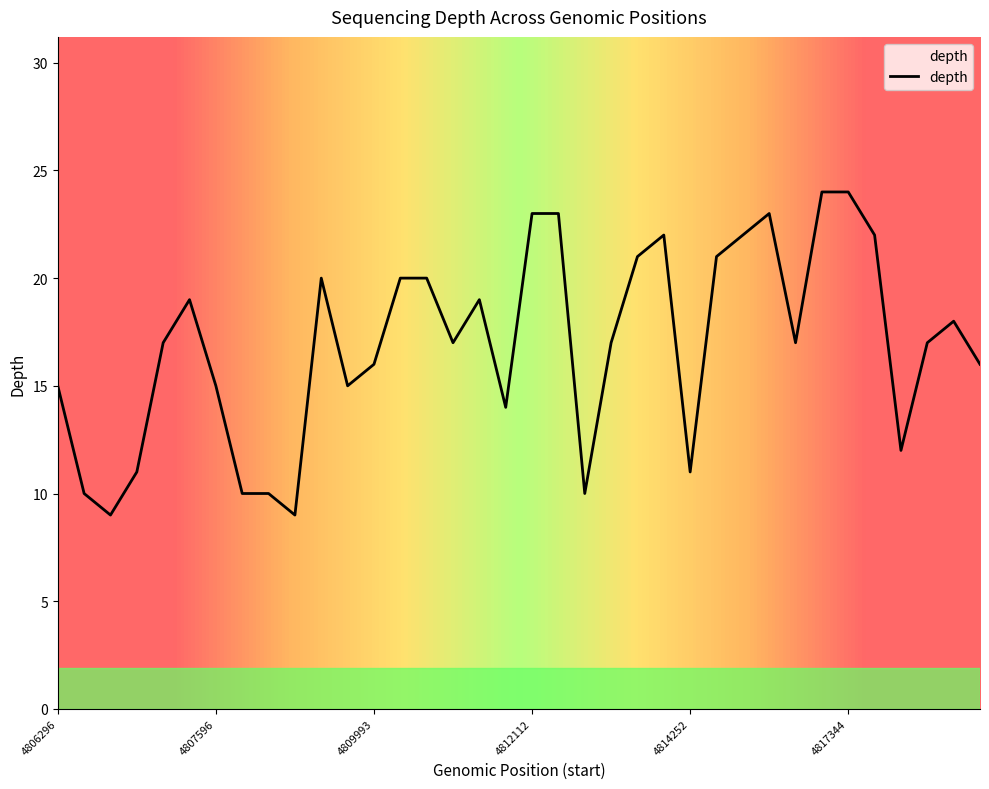

What is the difference between the maximum and minimum values?

15